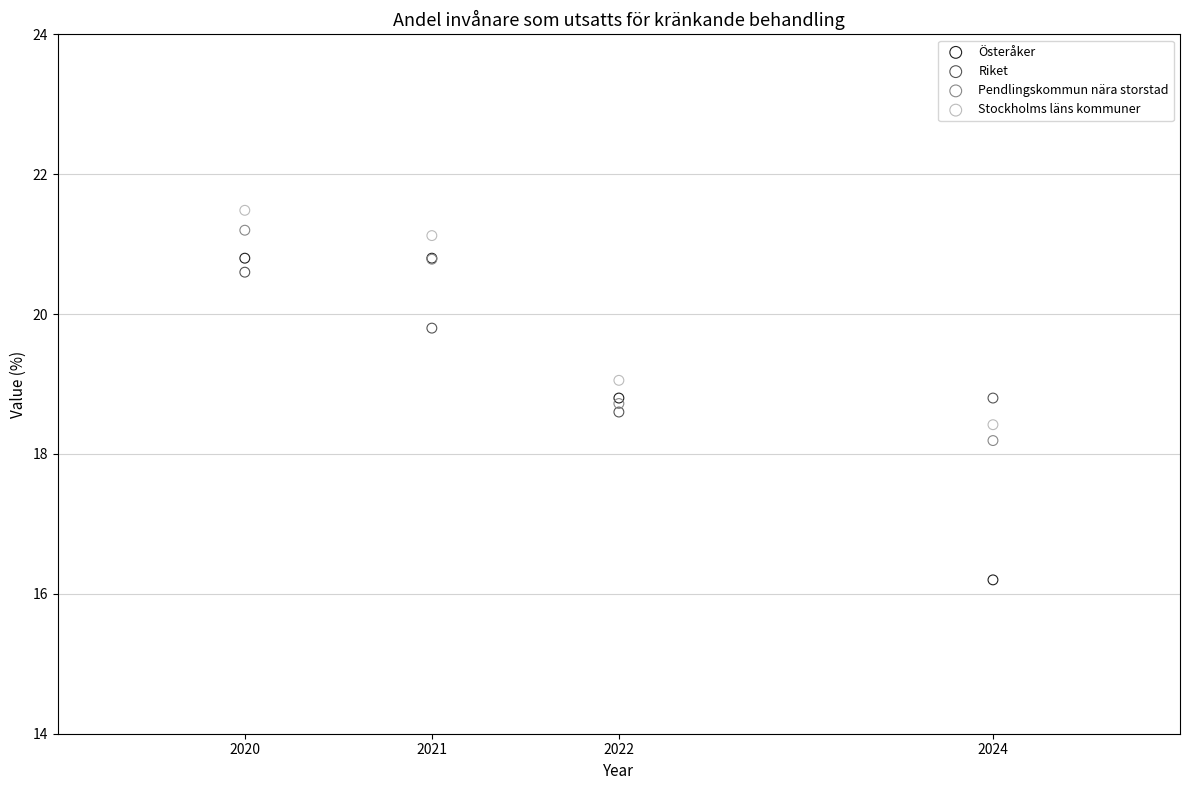

Which series has the widest spread of Y values?

Österåker